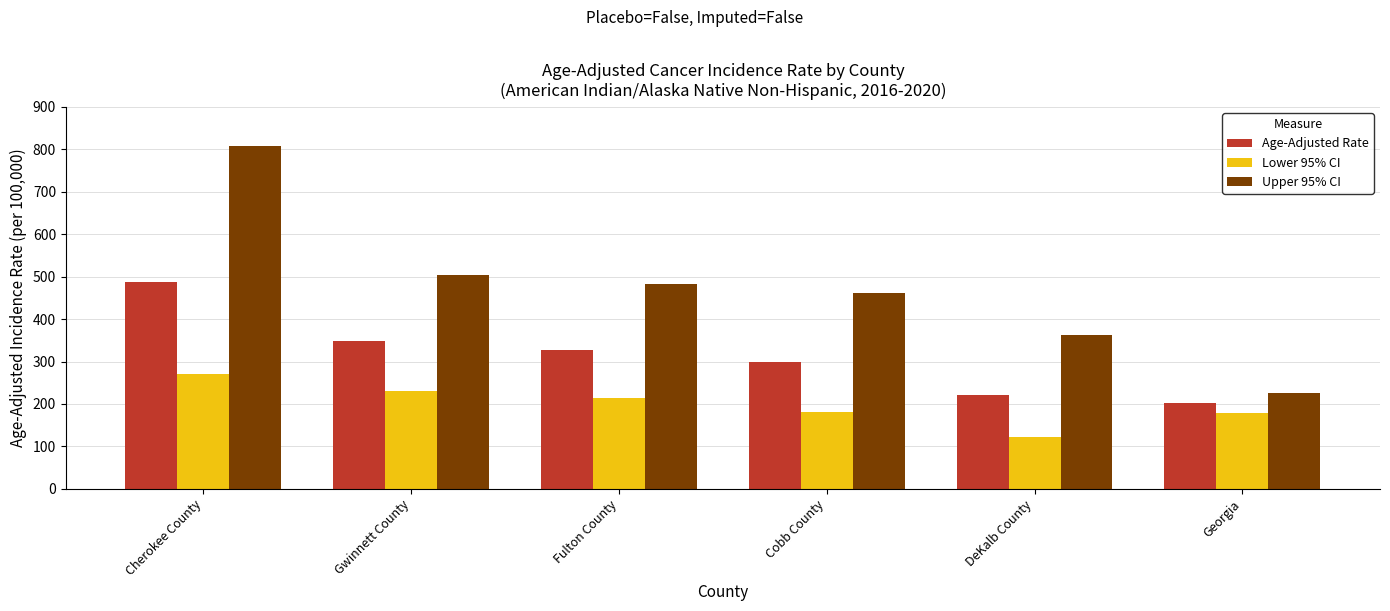

What are all the series names shown in the legend?

Age-Adjusted Rate, Lower 95% CI, Upper 95% CI